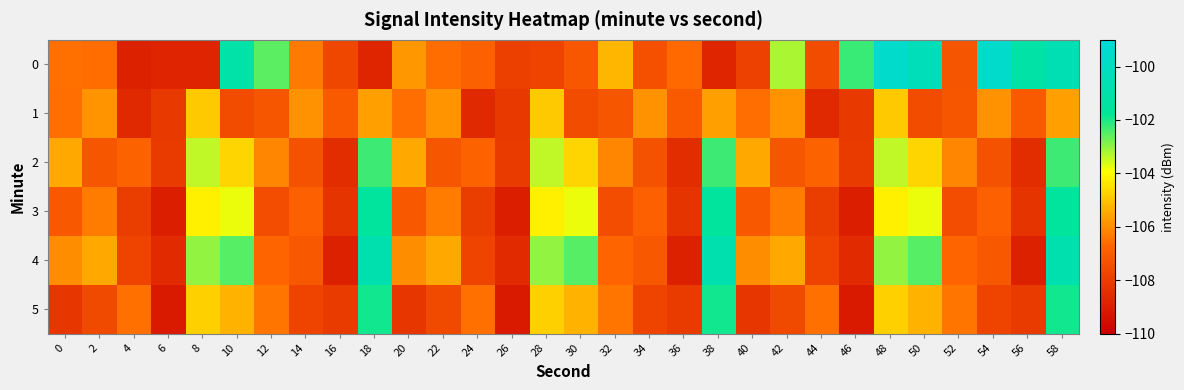

Count the number of categories in the chart.

30